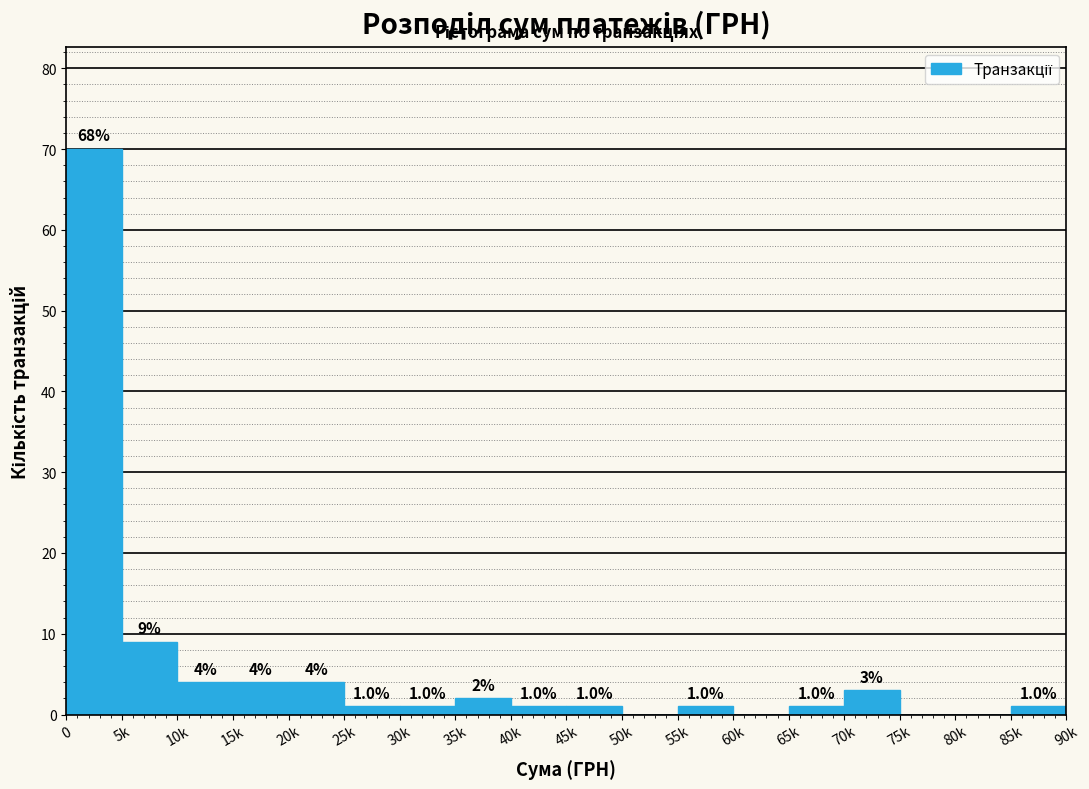

Reading left to right, list all the values displayed in this chart.

0=70	5k=9	10k=4	15k=4	20k=4	25k=1	30k=1	35k=2	40k=1	45k=1	50k=0	55k=1	60k=0	65k=1	70k=3	75k=0	80k=0	85k=1